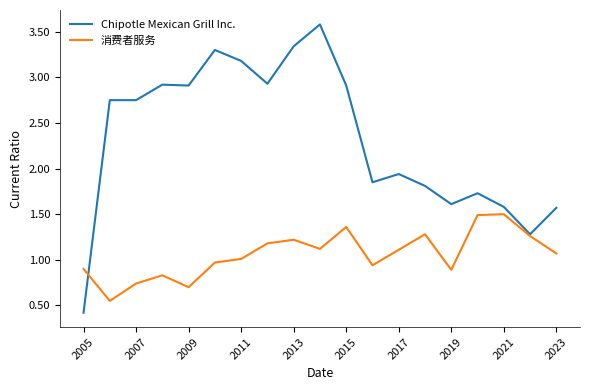

At how many categories does at least one series exceed 1?

18